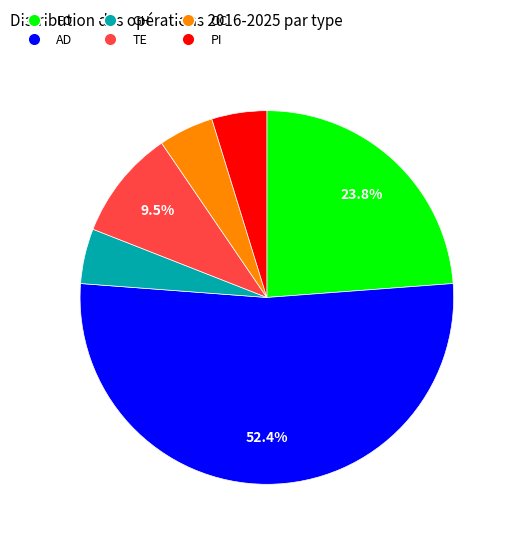

To the nearest percent, what is the difference between the largest and smallest slice percentages?

48%